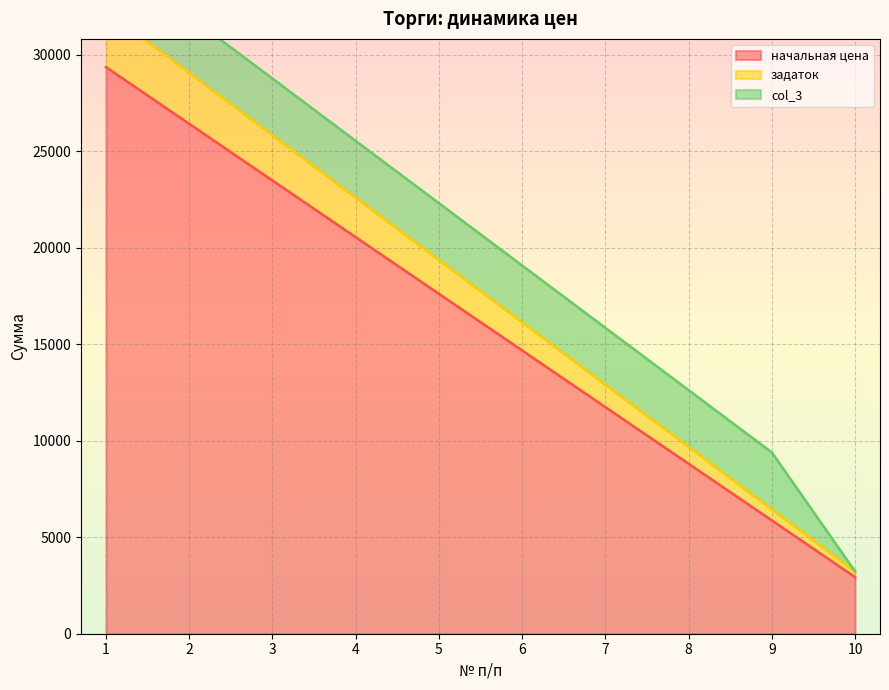

Is it true that задаток equals 9684.5 at 8?

True